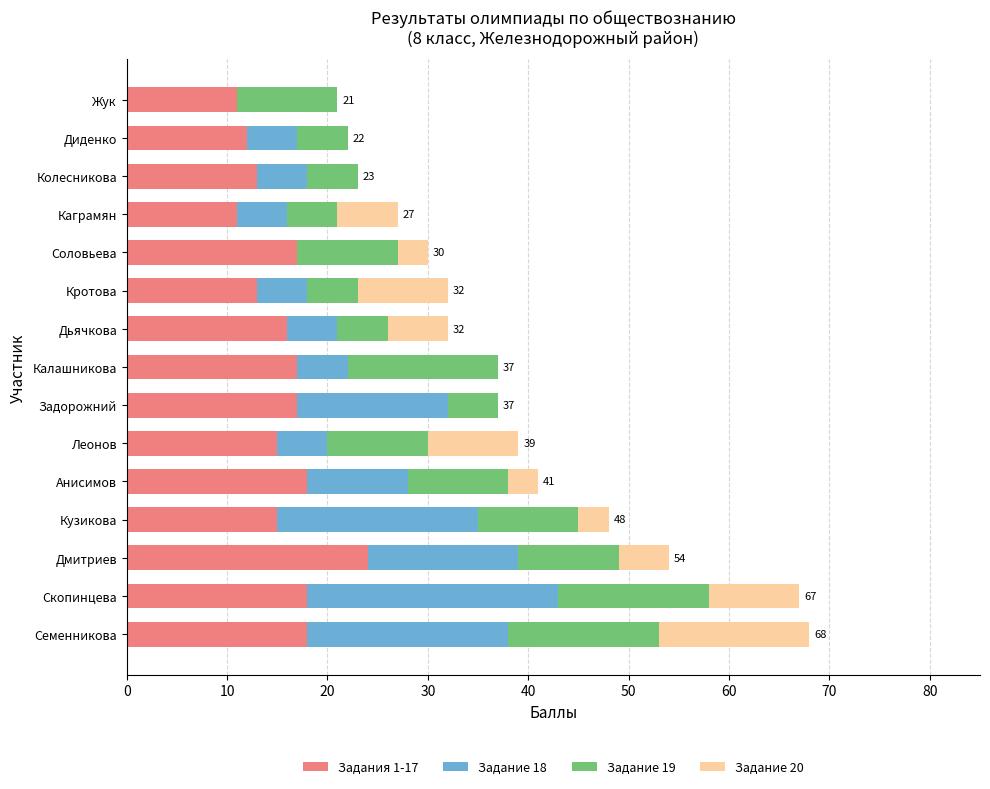

The Задания 1-17 series shows 9 at Колесникова. True or false?

False